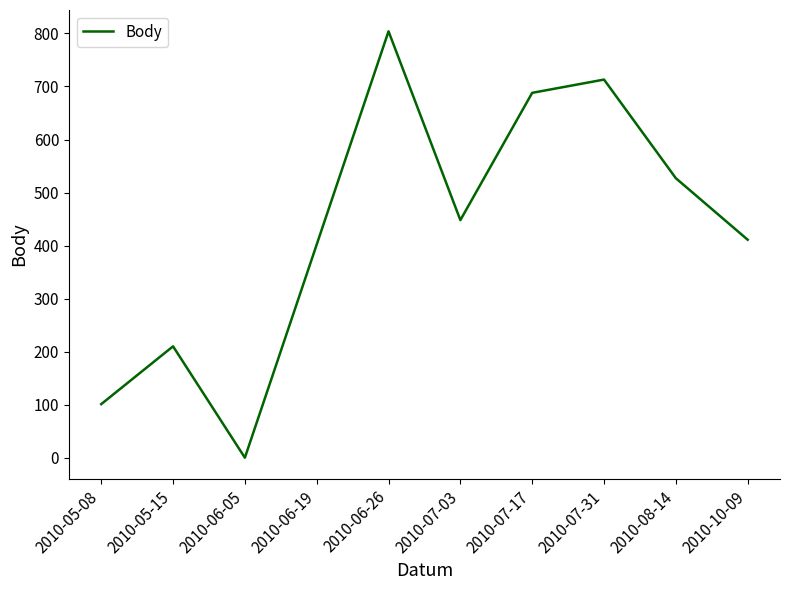

Between 2010-10-09 and 2010-07-31, which is larger?

2010-07-31